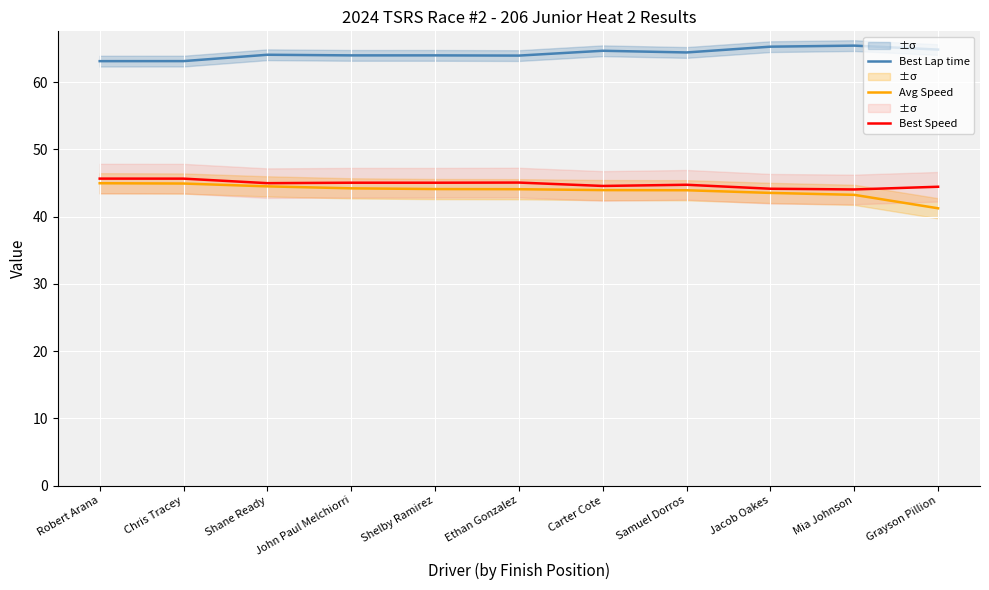

Reading right to left, extract all data points from this chart.

Best Lap time: Grayson Pillion=64.8	Mia Johnson=65.4	Jacob Oakes=65.3	Samuel Dorros=64.4	Carter Cote=64.6	Ethan Gonzalez=63.9	Shelby Ramirez=64.0	John Paul Melchiorri=64.0	Shane Ready=64.1	Chris Tracey=63.1	Robert Arana=63.1
Avg Speed: Grayson Pillion=41.2	Mia Johnson=43.2	Jacob Oakes=43.5	Samuel Dorros=43.9	Carter Cote=43.9	Ethan Gonzalez=44.1	Shelby Ramirez=44.1	John Paul Melchiorri=44.2	Shane Ready=44.5	Chris Tracey=44.9	Robert Arana=45.0
Best Speed: Grayson Pillion=44.4	Mia Johnson=44.0	Jacob Oakes=44.1	Samuel Dorros=44.7	Carter Cote=44.5	Ethan Gonzalez=45.0	Shelby Ramirez=45.0	John Paul Melchiorri=45.0	Shane Ready=45.0	Chris Tracey=45.6	Robert Arana=45.6